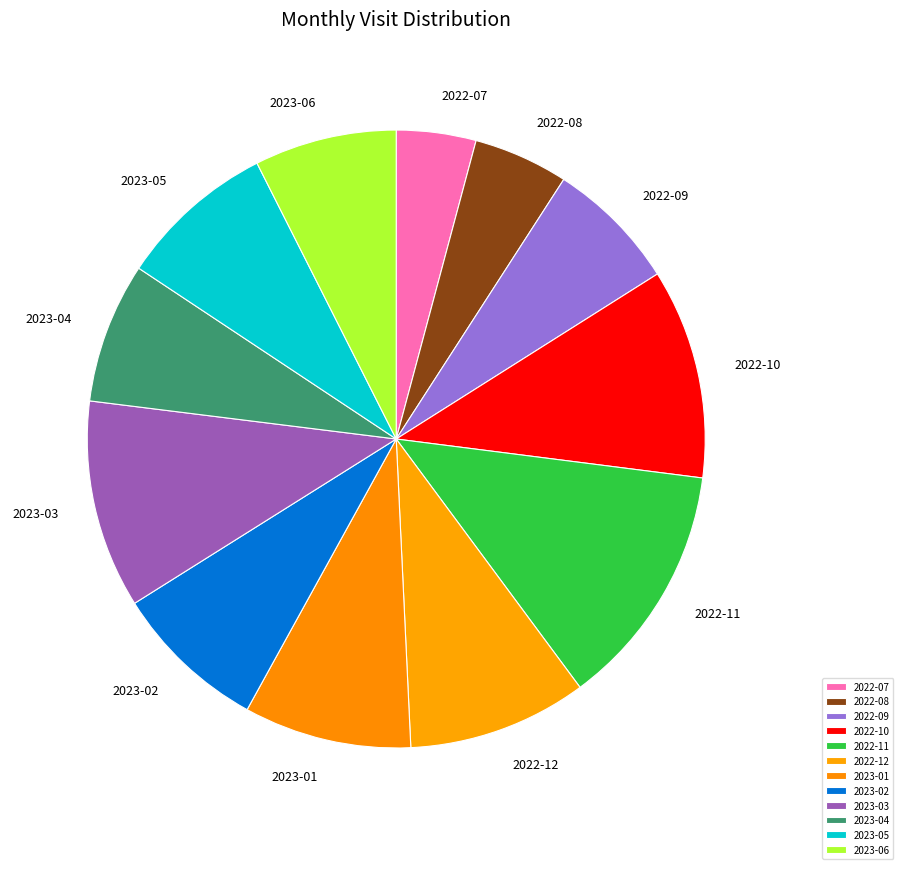

The 2022-11 slice represents 13% of the pie. True or false?

True